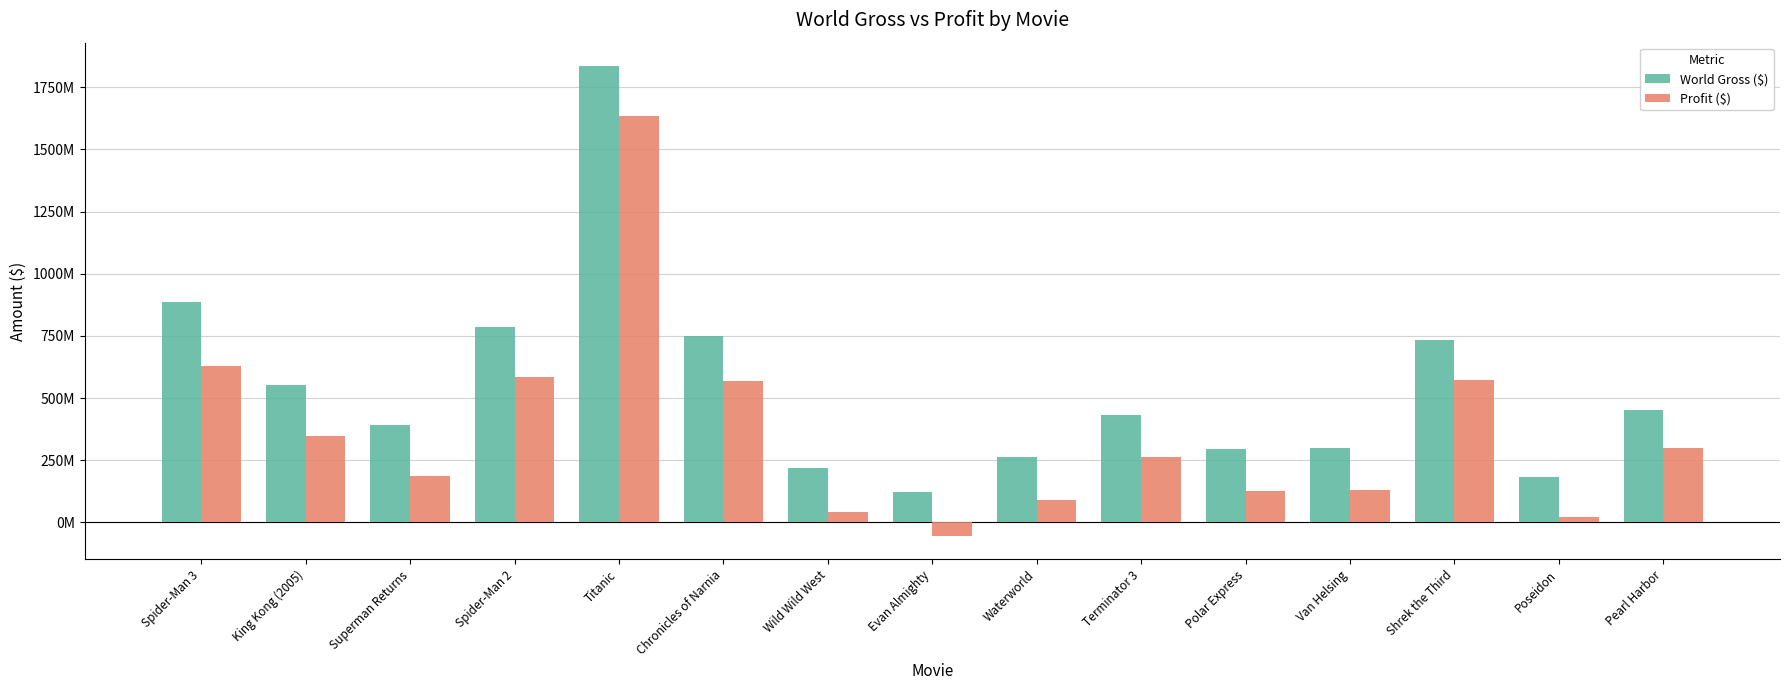

Reading right to left, transcribe all the data shown in this chart.

World Gross ($): Pearl Harbor=450500000	Poseidon=181674817	Shrek the Third=733012359	Van Helsing=300150546	Polar Express=296596043	Terminator 3=433058296	Waterworld=264246220	Evan Almighty=120698890	Wild Wild West=217700000	Chronicles of Narnia=748806957	Titanic=1835400000	Spider-Man 2=784024485	Superman Returns=391081192	King Kong (2005)=553080025	Spider-Man 3=887436184
Profit ($): Pearl Harbor=299000000	Poseidon=21674817	Shrek the Third=573012359	Van Helsing=130150546	Polar Express=126596043	Terminator 3=263058296	Waterworld=89246220	Evan Almighty=-54301110	Wild Wild West=42700000	Chronicles of Narnia=568806957	Titanic=1635400000	Spider-Man 2=584024485	Superman Returns=187081192	King Kong (2005)=346080025	Spider-Man 3=629436184